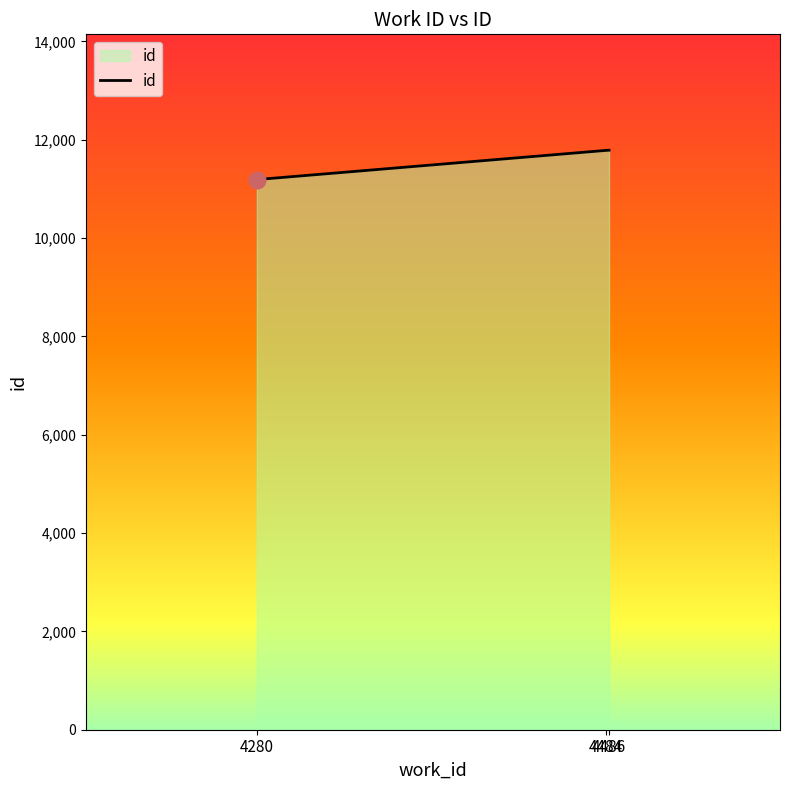

What is the change in value from 4484 to 4486?

+4